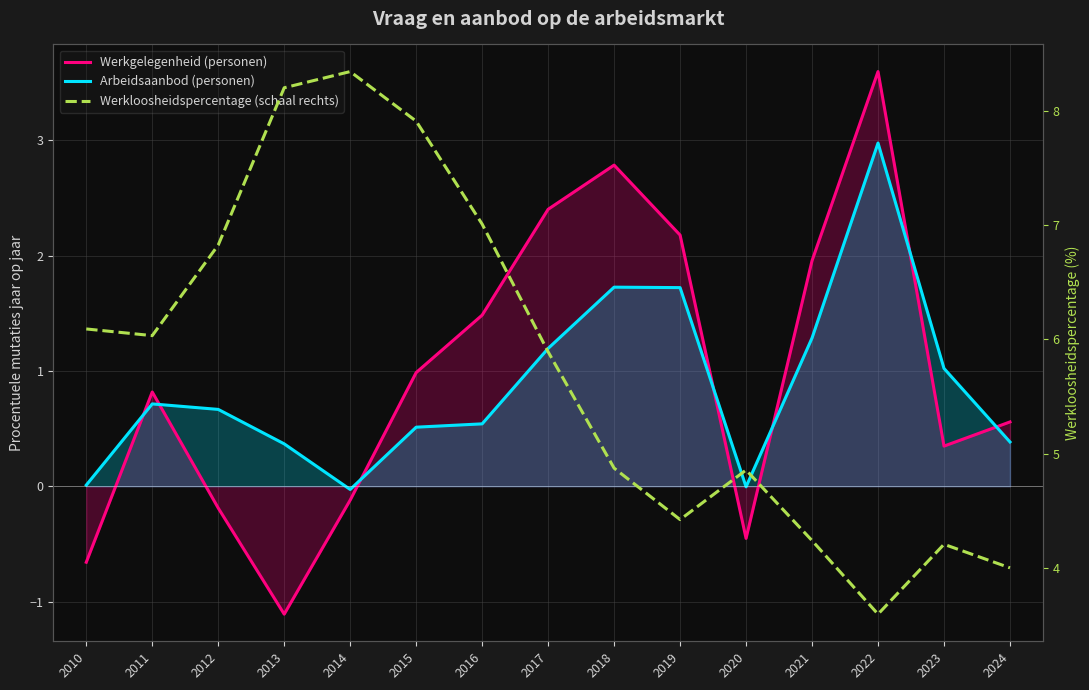

After their last crossing, which series has the higher values: Arbeidsaanbod (personen) or Werkgelegenheid (personen)?

Werkgelegenheid (personen)